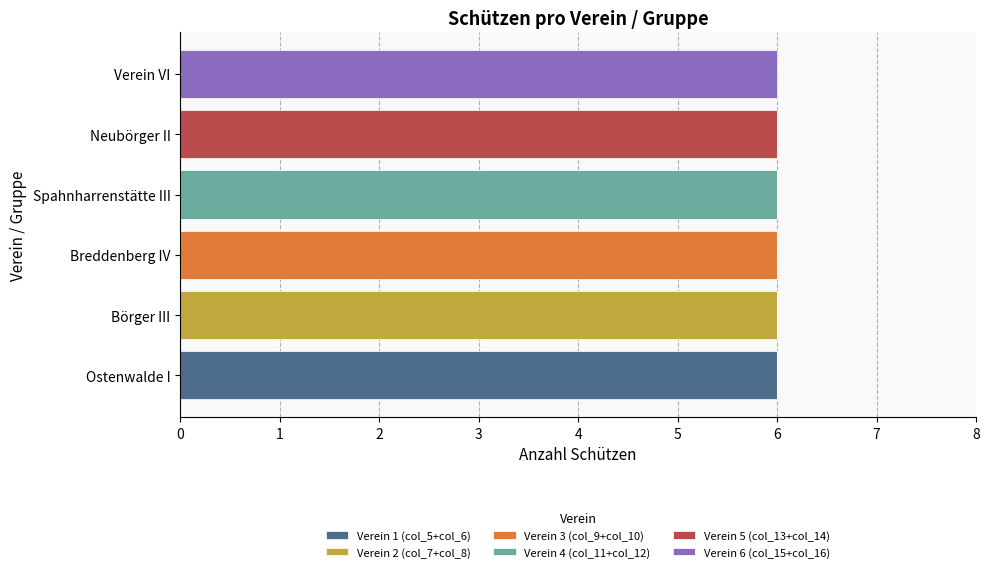

What is the total value across all series at Börger III?

6